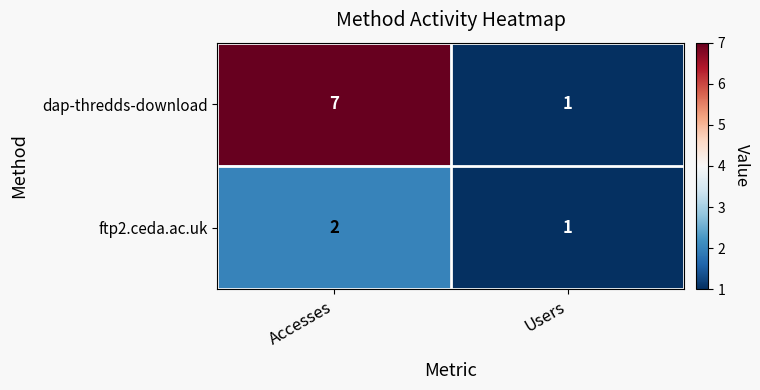

Is it true that dap-thredds-download equals 10 at Accesses?

False